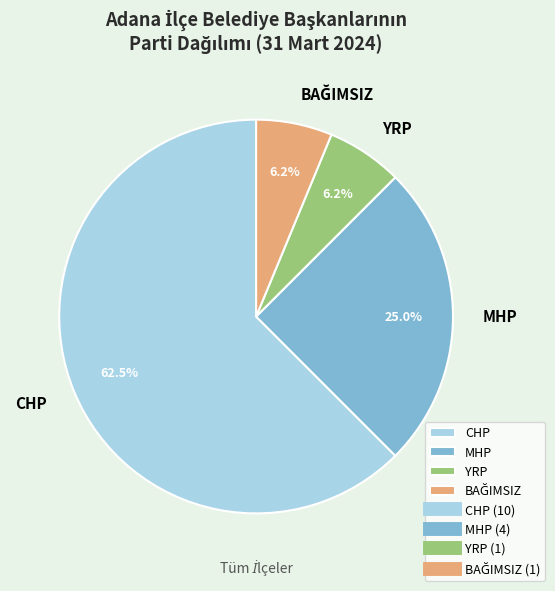

Which category has the biggest portion of the pie?

CHP